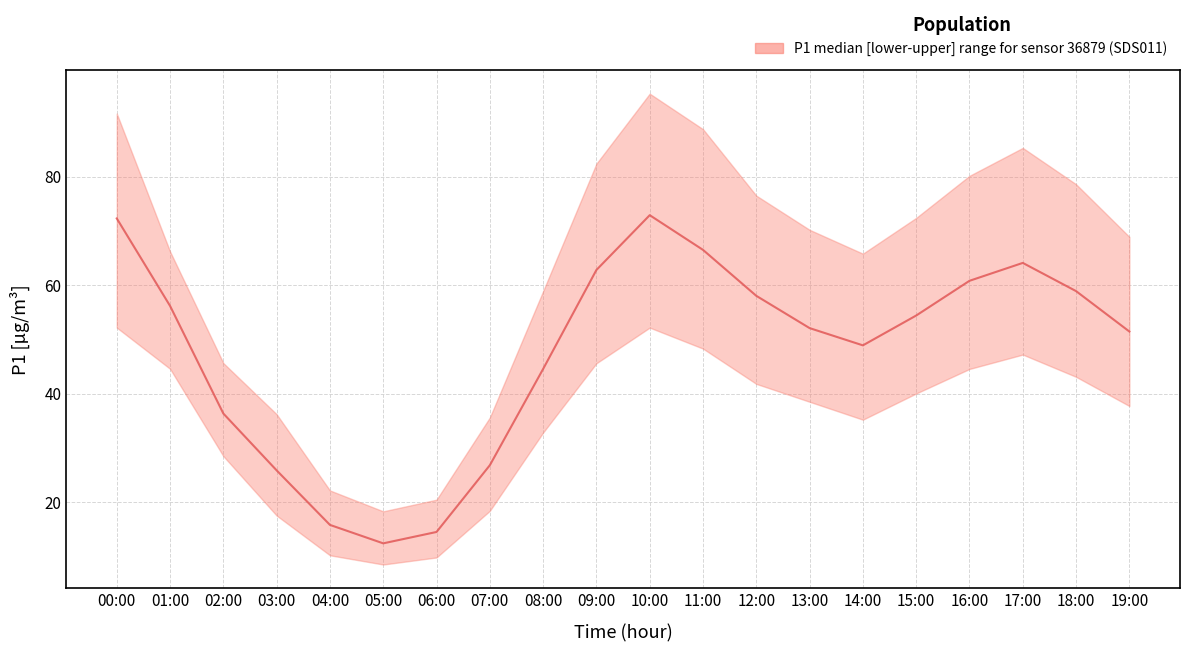

What is the average value of the P1_lower series?

34.8